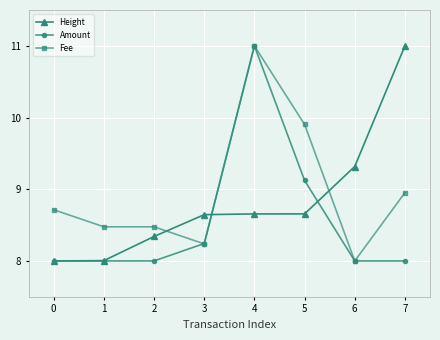

True or false: Height has more than 2 points higher than both neighbors.

False